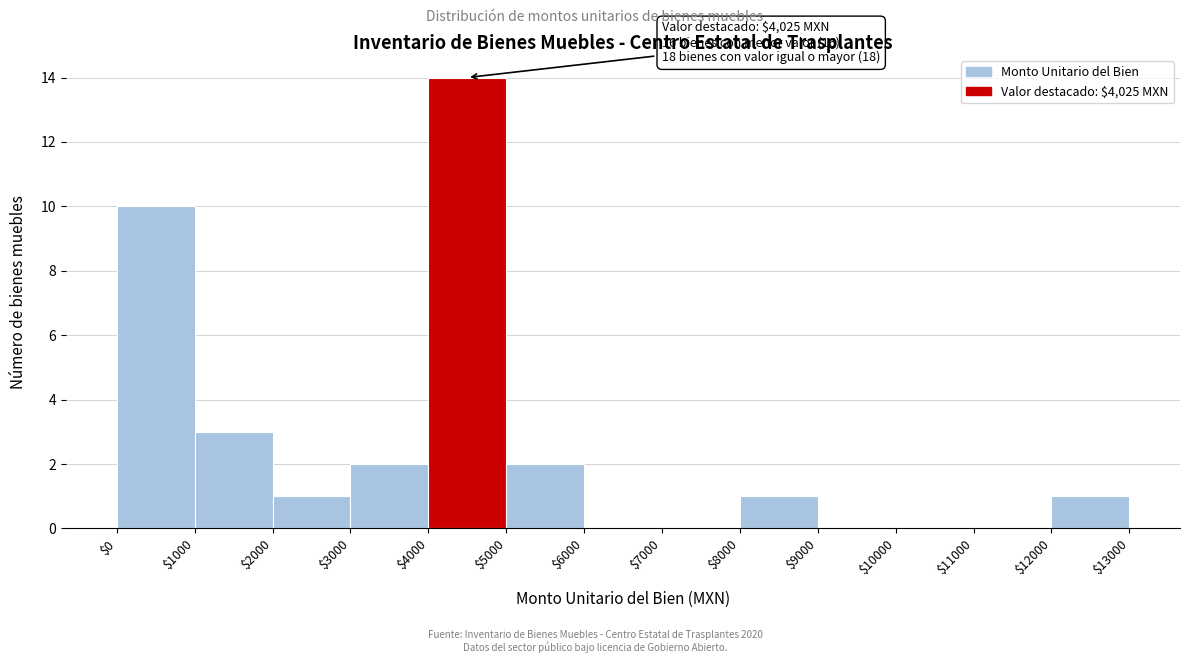

Which range on the x-axis has the tallest bar?

$4000 to $5000